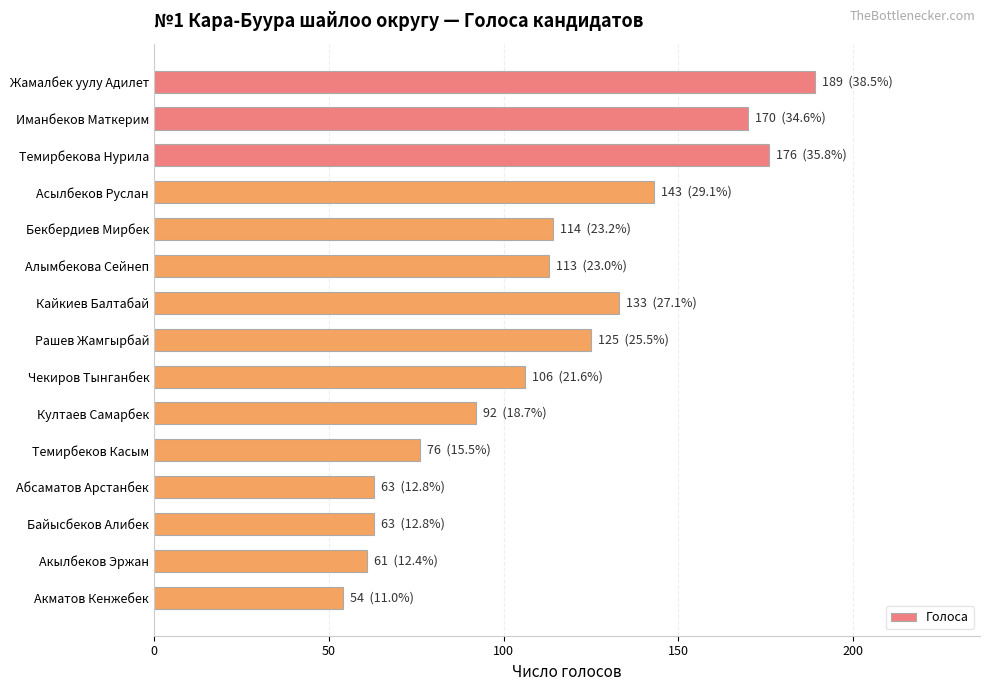

What is the greatest value displayed?

189